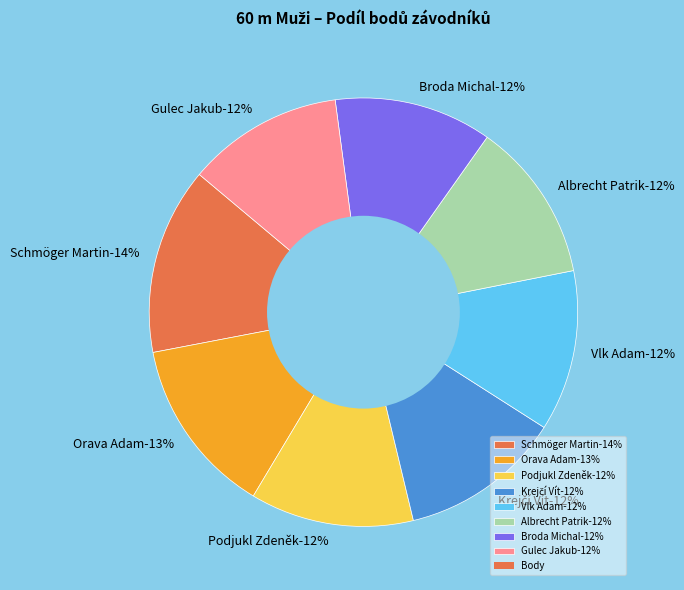

What is the largest slice in the pie chart?

Schmöger Martin